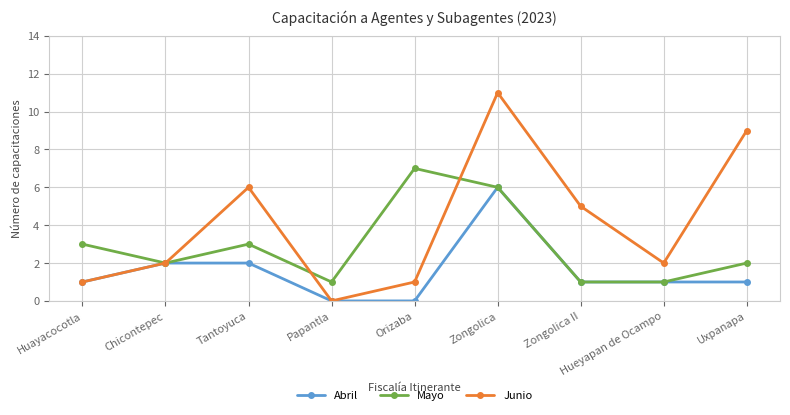

What is the maximum value for Mayo?

7